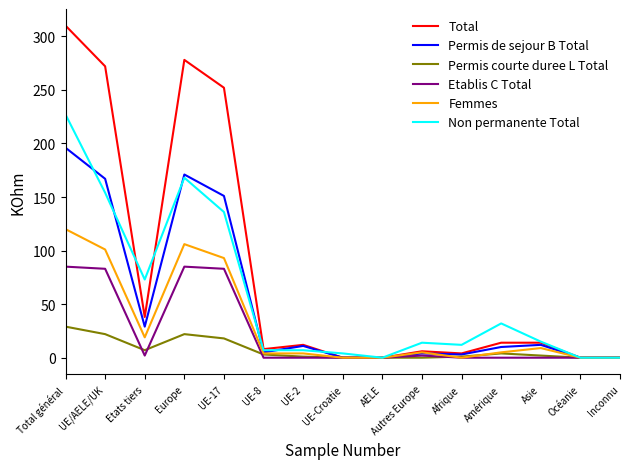

Where does the Permis courte duree L Total series first go above 2?

Total général